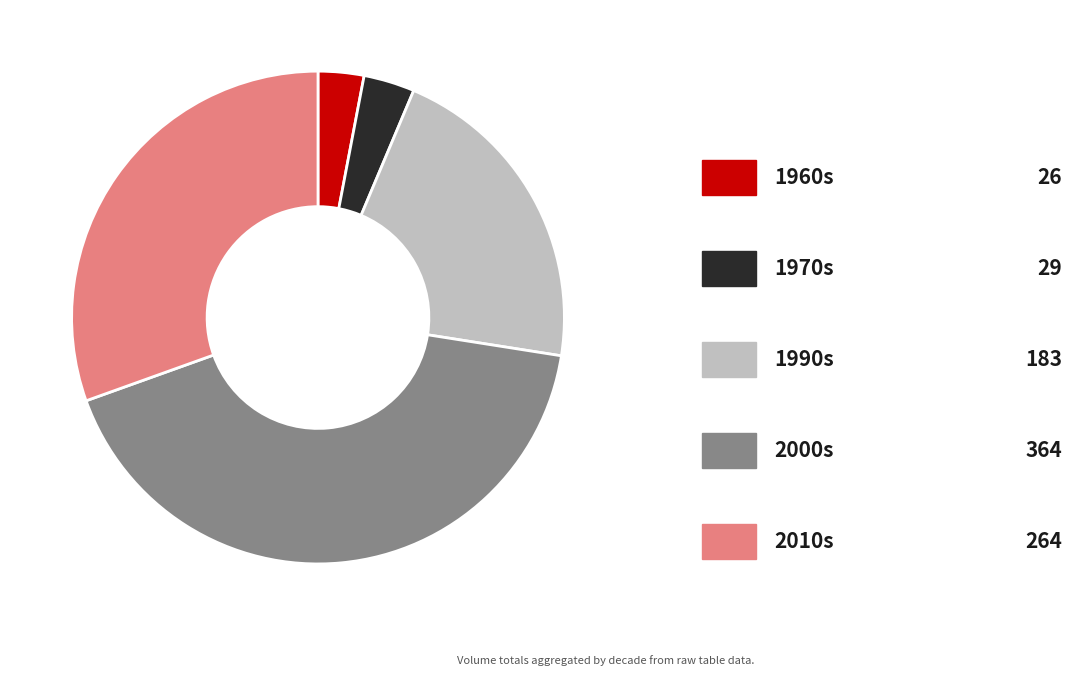

How many segments does this pie chart have?

5